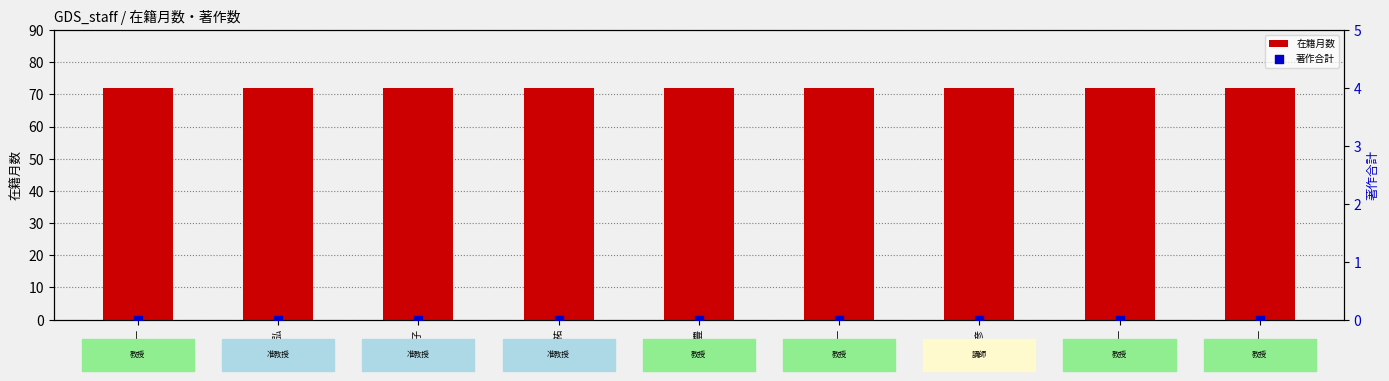

Which series reaches the minimum Y coordinate?

著作合計